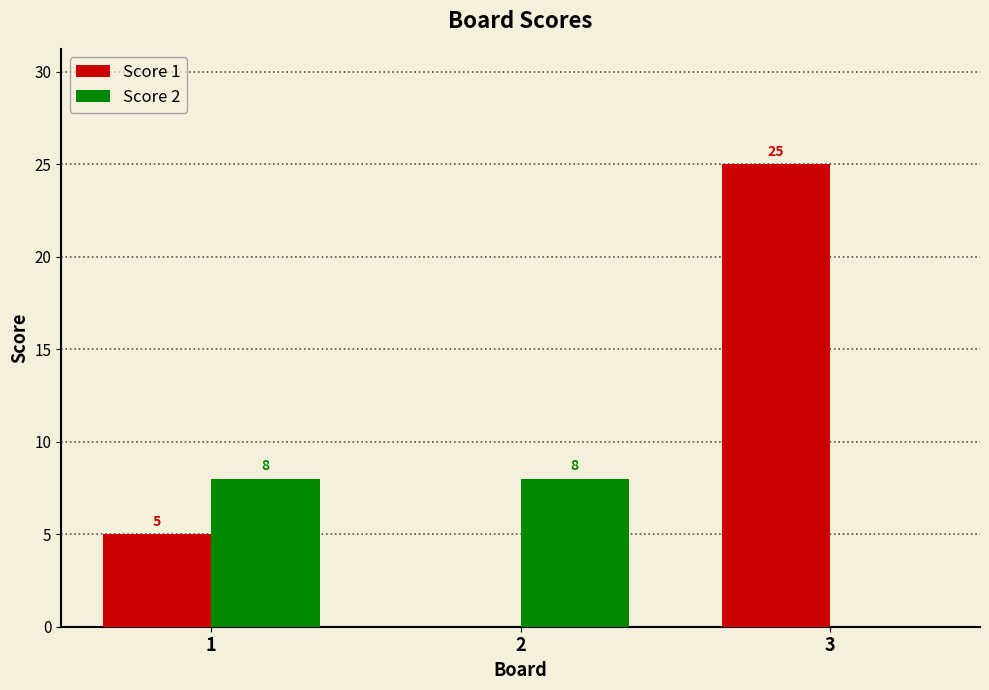

What is the sum of all Score 1 values?

30